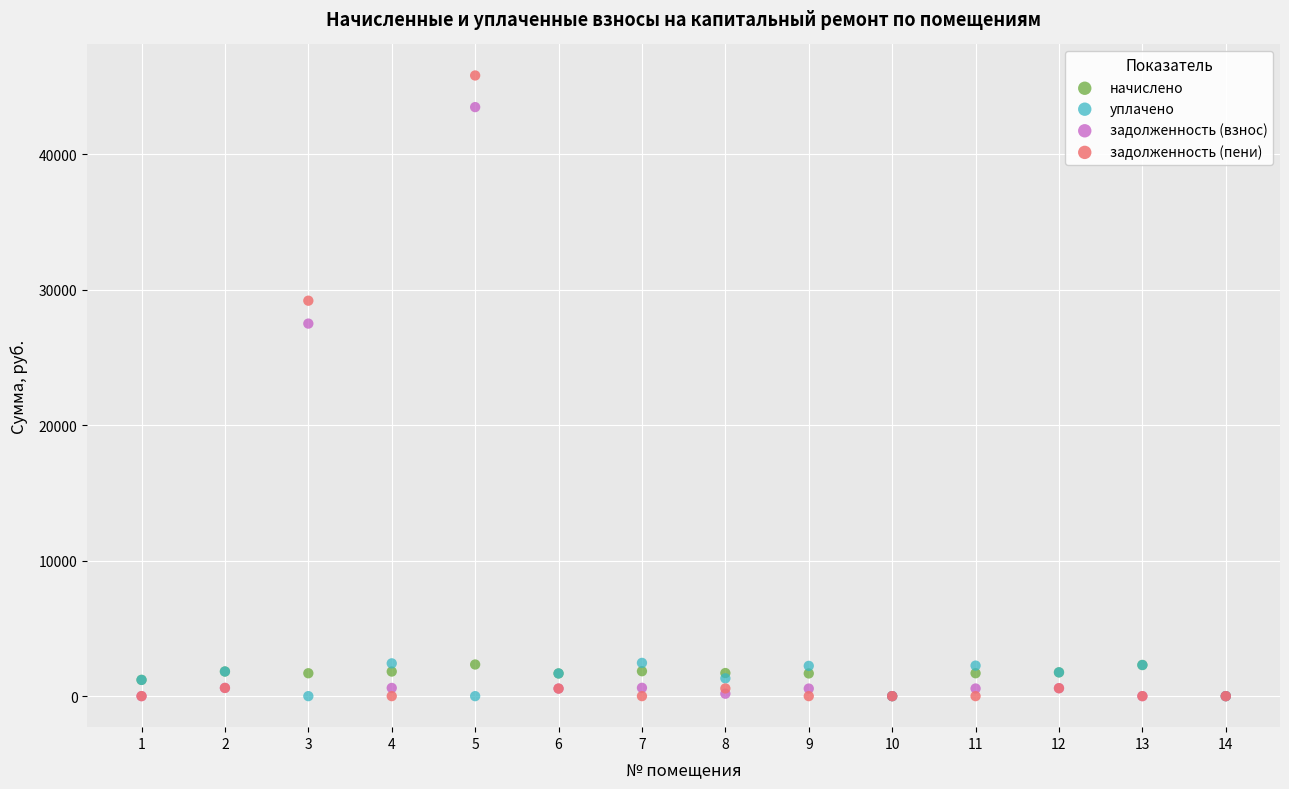

What are all the series names shown in the legend?

начислено, уплачено, задолженность (взнос), задолженность (пени)